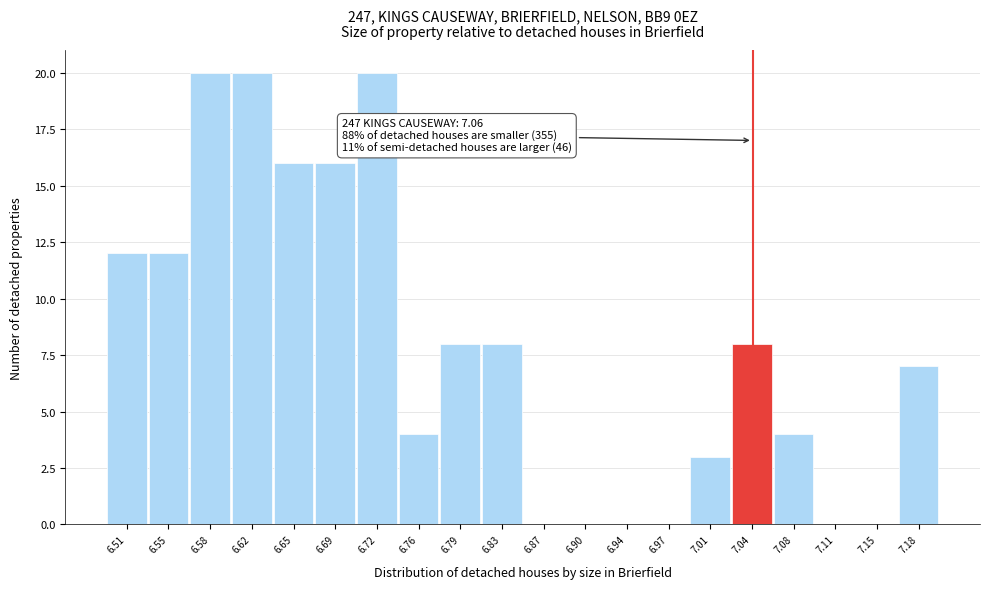

Reading left to right, transcribe all the data shown in this chart.

6.51=12	6.55=12	6.58=20	6.62=20	6.65=16	6.69=16	6.72=20	6.76=4	6.79=8	6.83=8	6.87=0	6.90=0	6.94=0	6.97=0	7.01=3	7.04=8	7.08=4	7.11=0	7.15=0	7.18=7